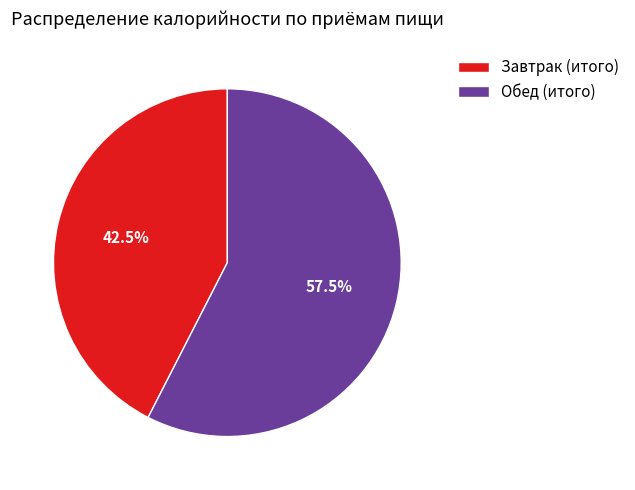

Rank the categories by value from lowest to highest.

Завтрак (итого), Обед (итого)